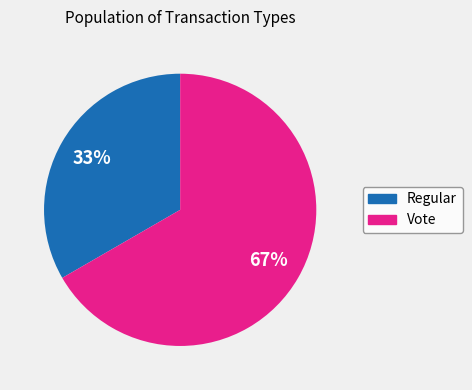

Rank the categories by value from lowest to highest.

Regular, Vote